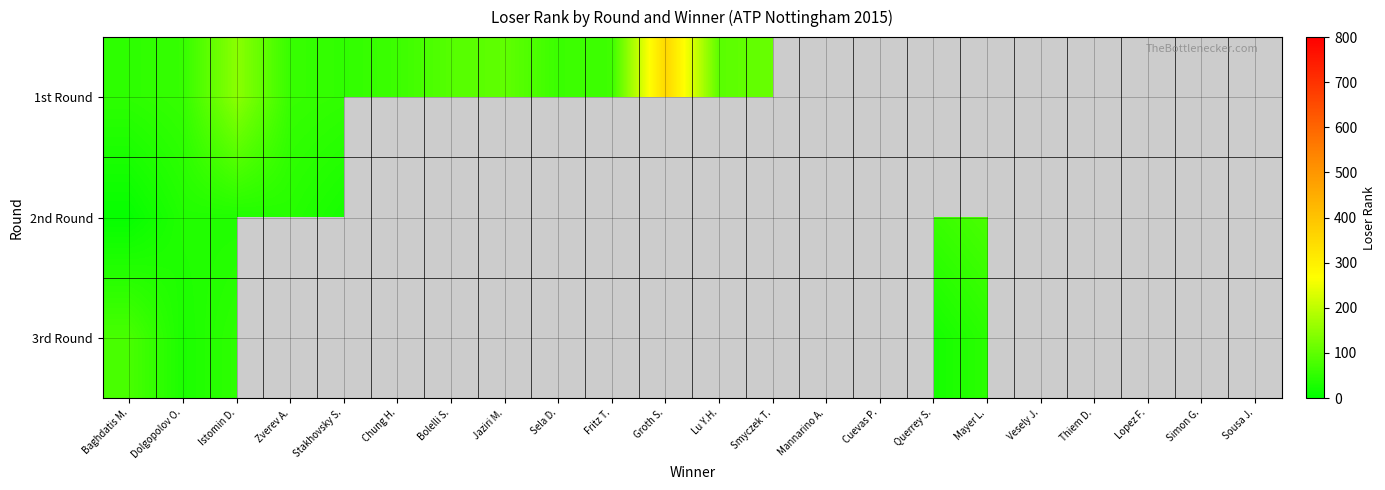

Between Zverev A. and Querrey S., which series saw the biggest shift?

2nd Round